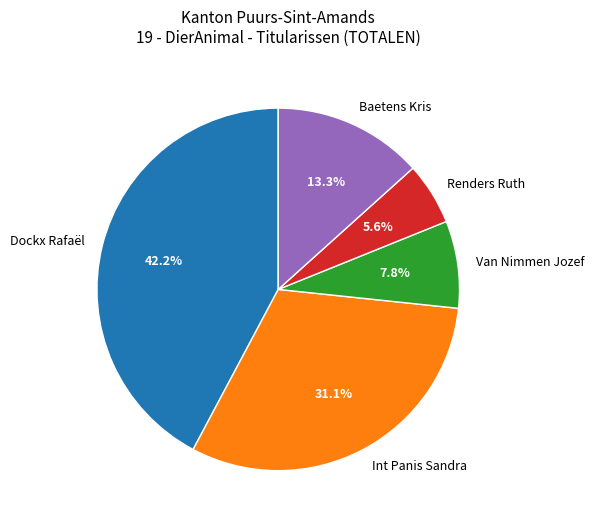

Is it true that Dockx Rafaël is 42% of the pie?

True